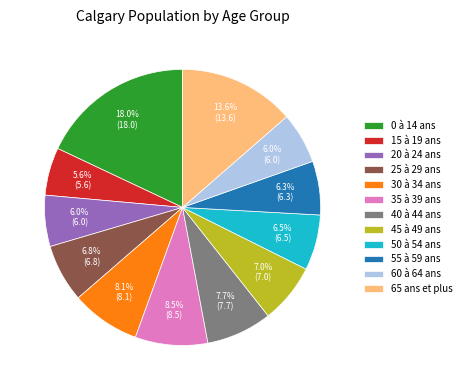

Which slice is the largest?

0 à 14 ans